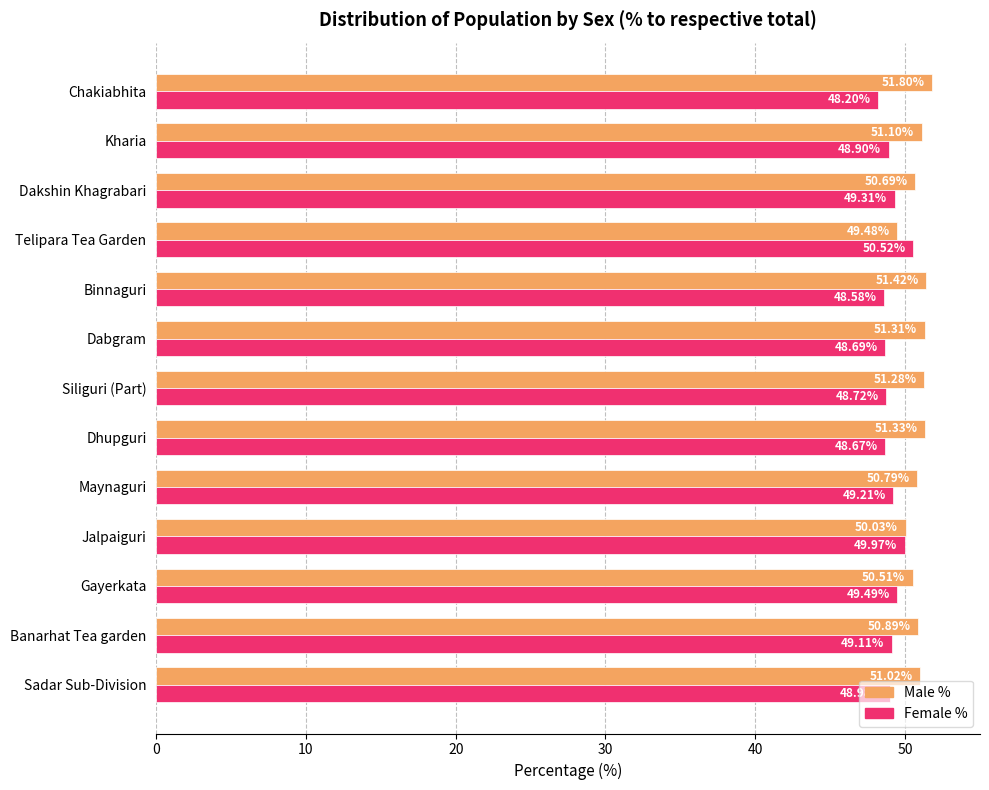

Which series has the largest total across all categories?

Male %